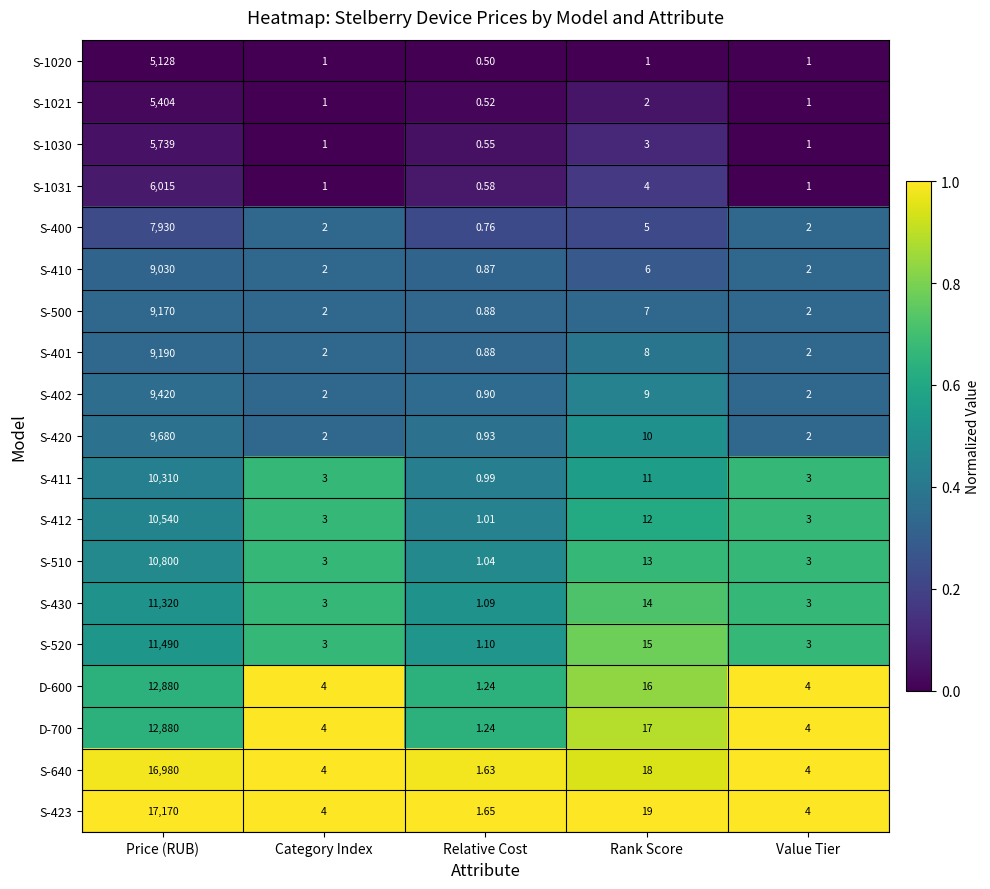

At which category is the sum across all series the highest?

Price (RUB)